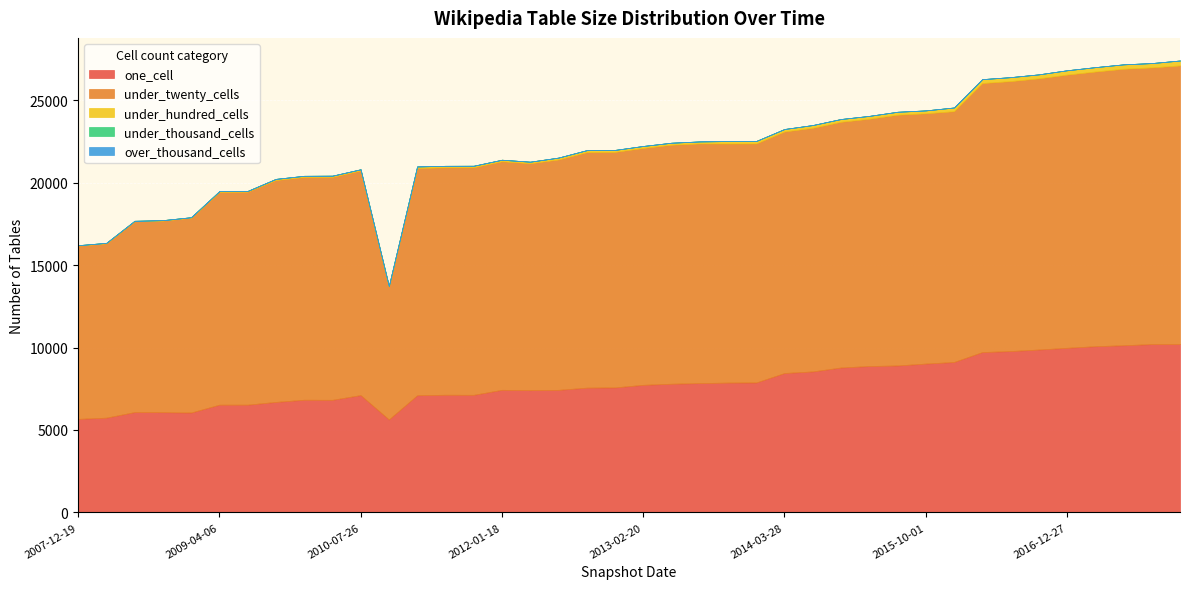

What is the difference between the highest and lowest values at 2015-10-01?

15175